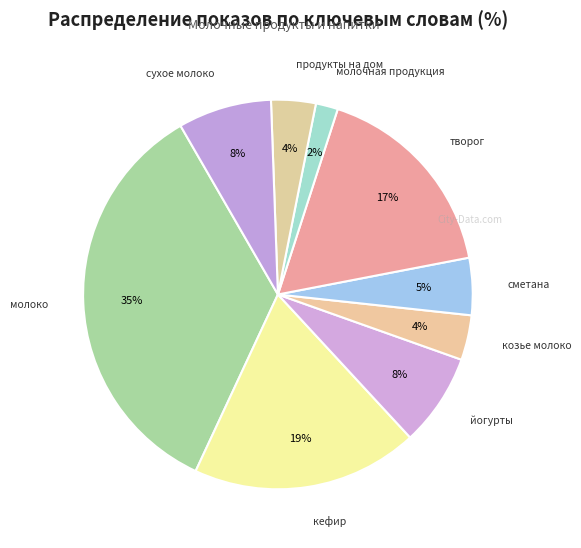

To the nearest percent, what is the average slice percentage?

11%